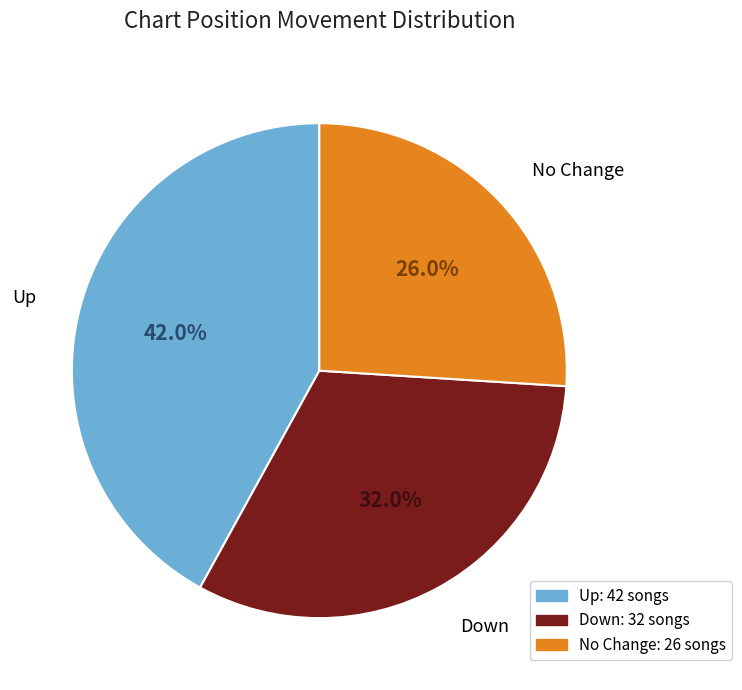

Which slice is the largest?

Up